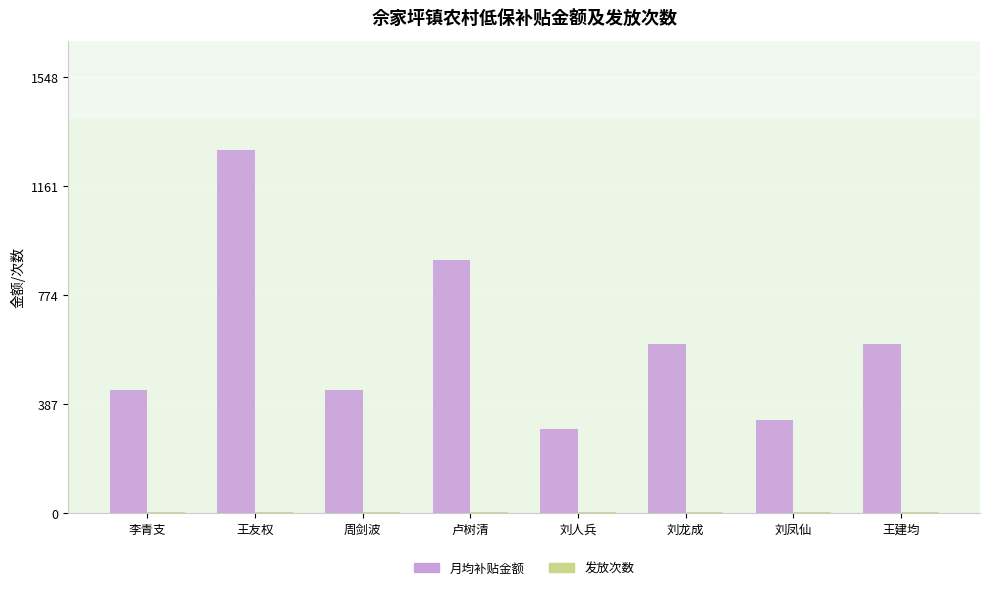

Which series has the largest range (max minus min)?

月均补贴金额